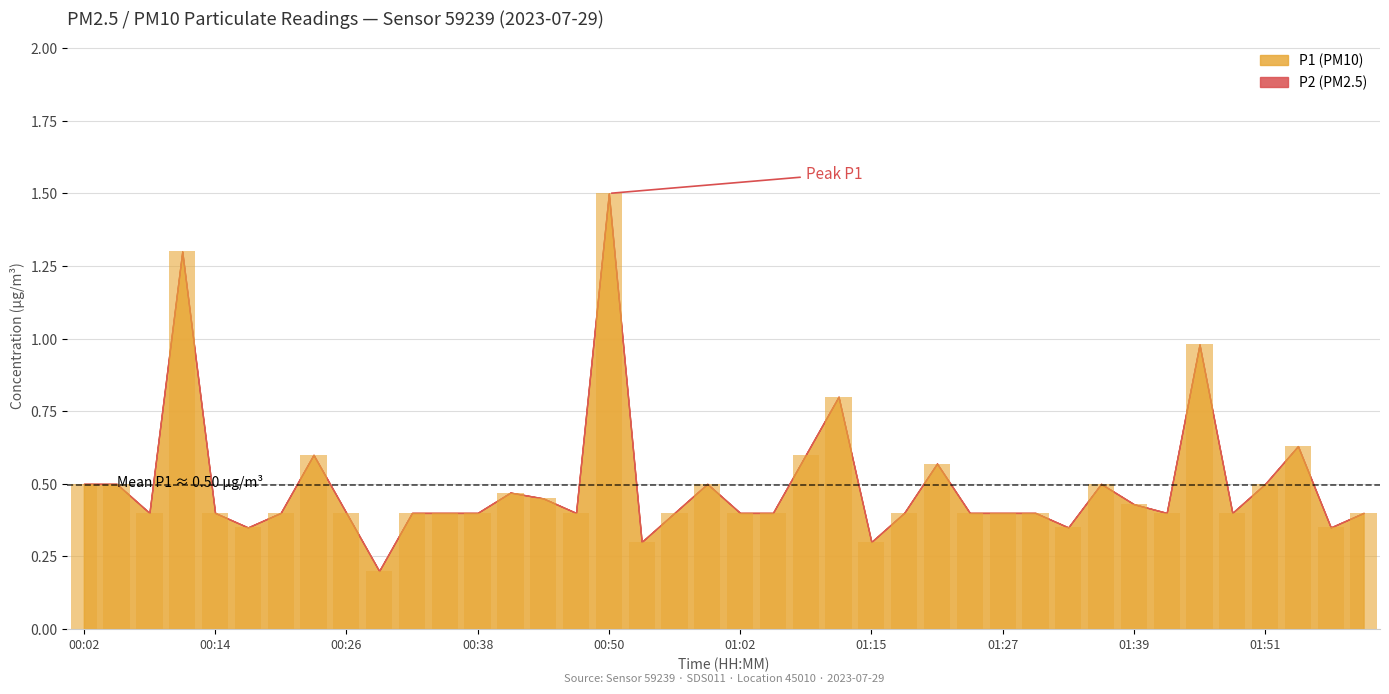

What is the greatest value displayed?

1.5